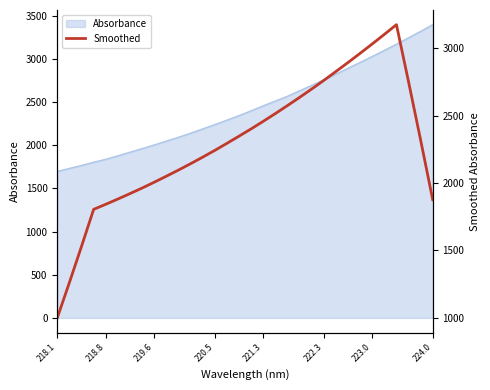

Which label corresponds to the smallest value in the chart?

218.1